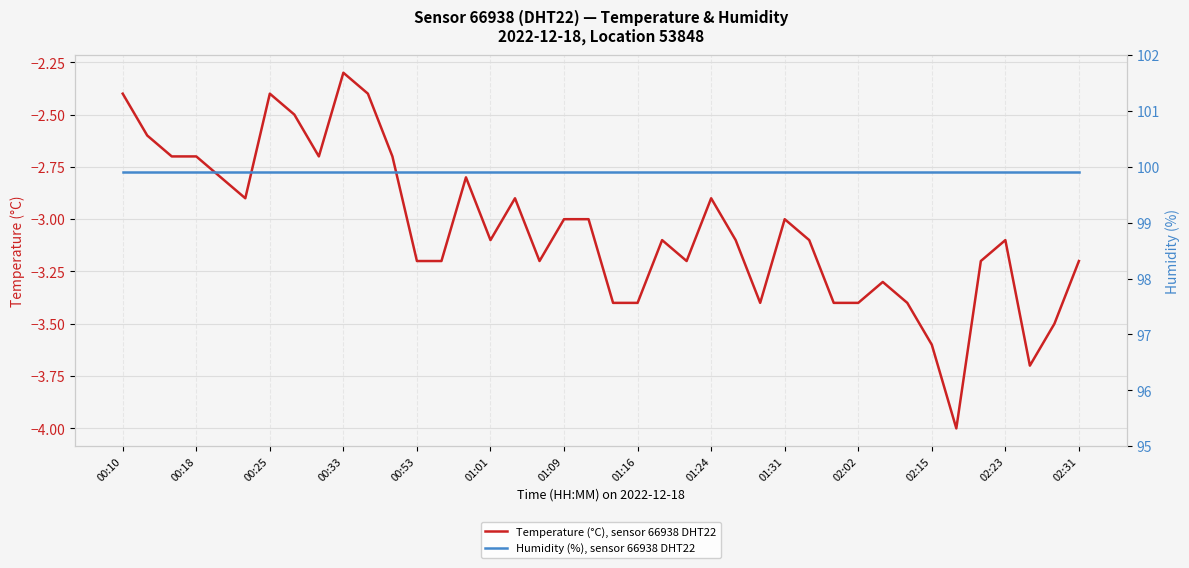

Reading left to right, list all the values displayed in this chart.

Temperature (°C), sensor 66938 DHT22: -2.4	-2.6	-2.7	-2.7	-2.8	-2.9	-2.4	-2.5	-2.7	-2.3	-2.4	-2.7	-3.2	-3.2	-2.8	-3.1	-2.9	-3.2	-3.0	-3.0	-3.4	-3.4	-3.1	-3.2	-2.9	-3.1	-3.4	-3.0	-3.1	-3.4	-3.4	-3.3	-3.4	-3.6	-4.0	-3.2	-3.1	-3.7	-3.5	-3.2
Humidity (%), sensor 66938 DHT22: 99.9	99.9	99.9	99.9	99.9	99.9	99.9	99.9	99.9	99.9	99.9	99.9	99.9	99.9	99.9	99.9	99.9	99.9	99.9	99.9	99.9	99.9	99.9	99.9	99.9	99.9	99.9	99.9	99.9	99.9	99.9	99.9	99.9	99.9	99.9	99.9	99.9	99.9	99.9	99.9